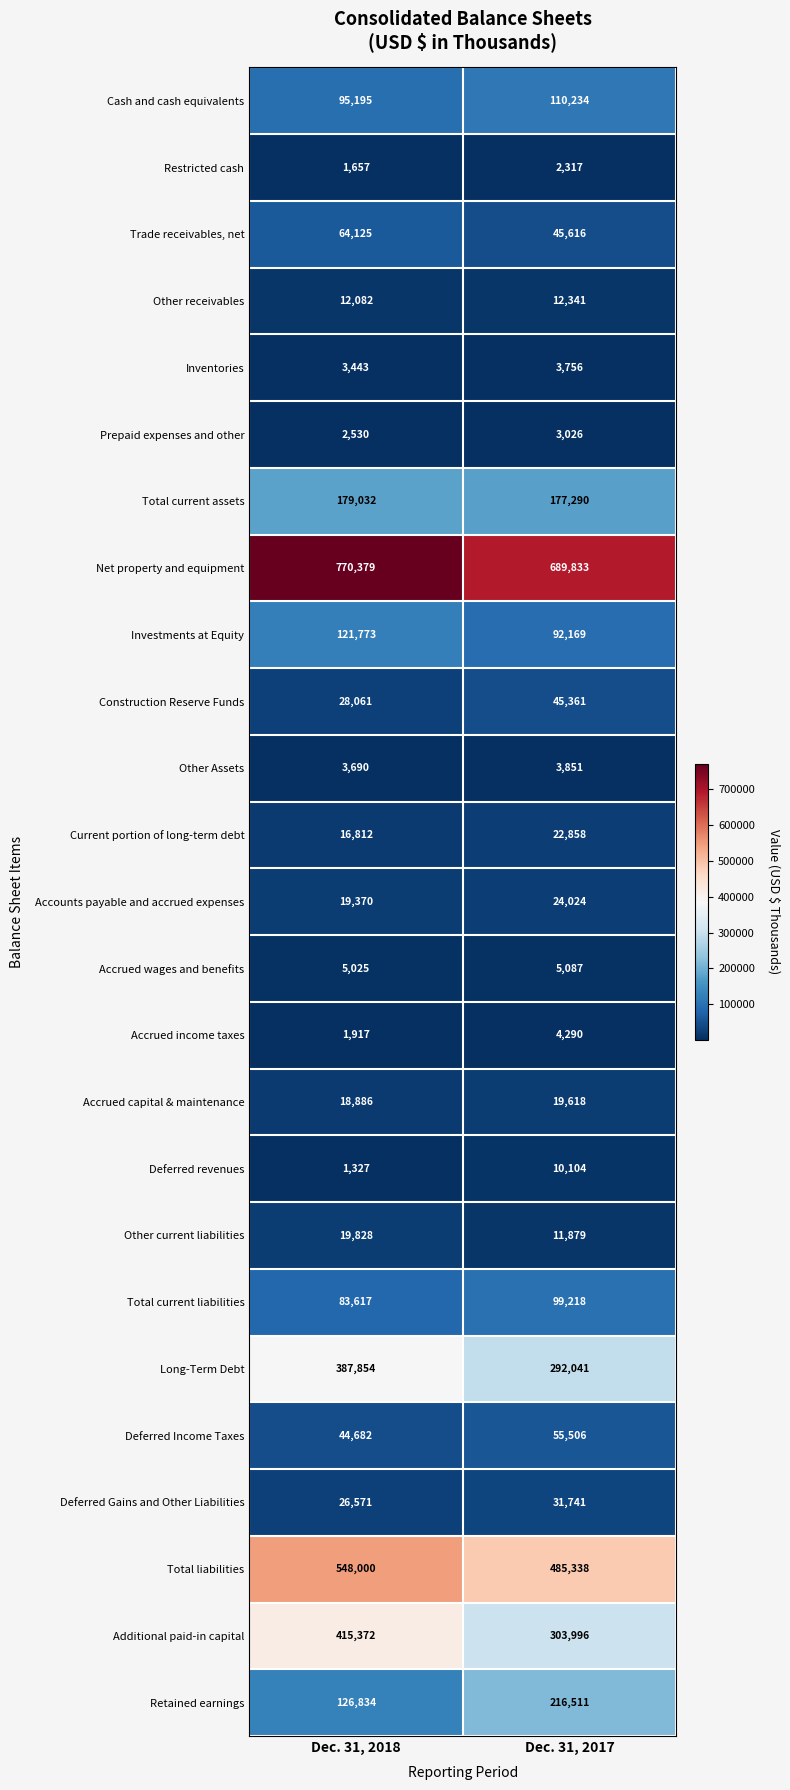

What is the minimum value shown in the chart?

1327